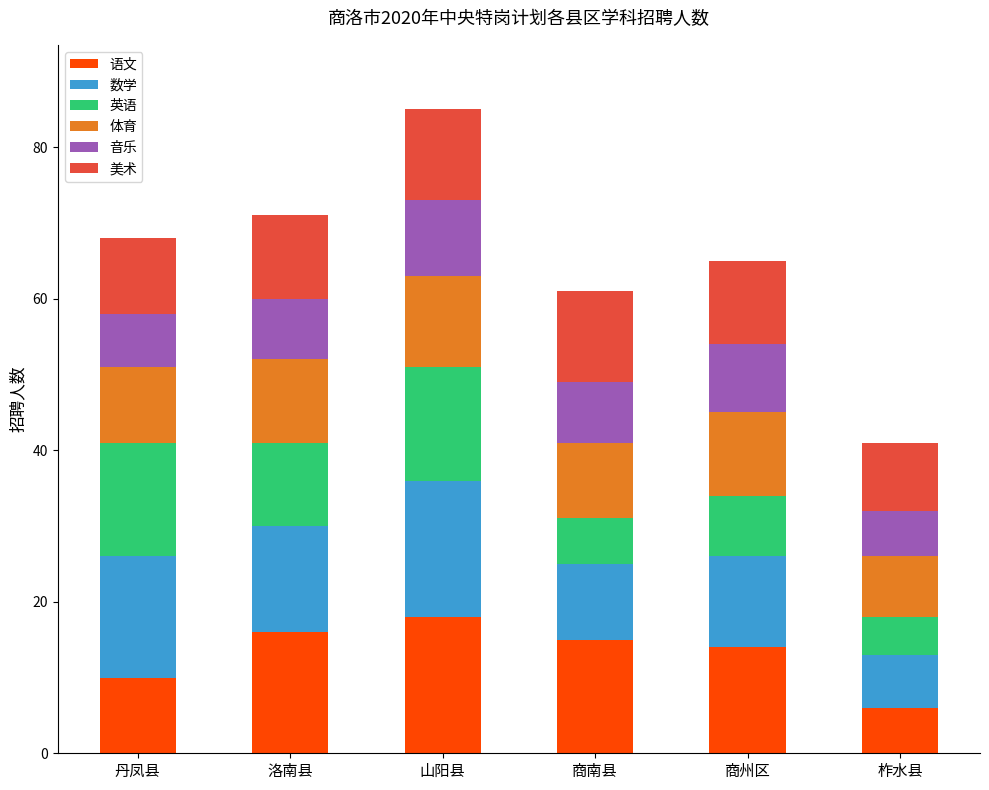

What is the maximum value for 语文?

18